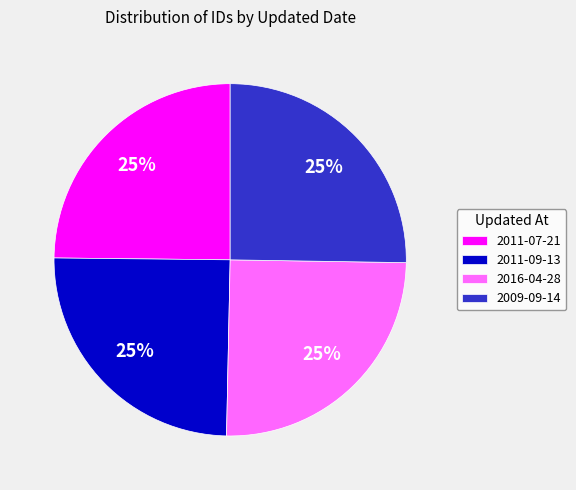

Approximately how many times larger is the value at 2011-07-21 compared to 2011-09-13?

1.0